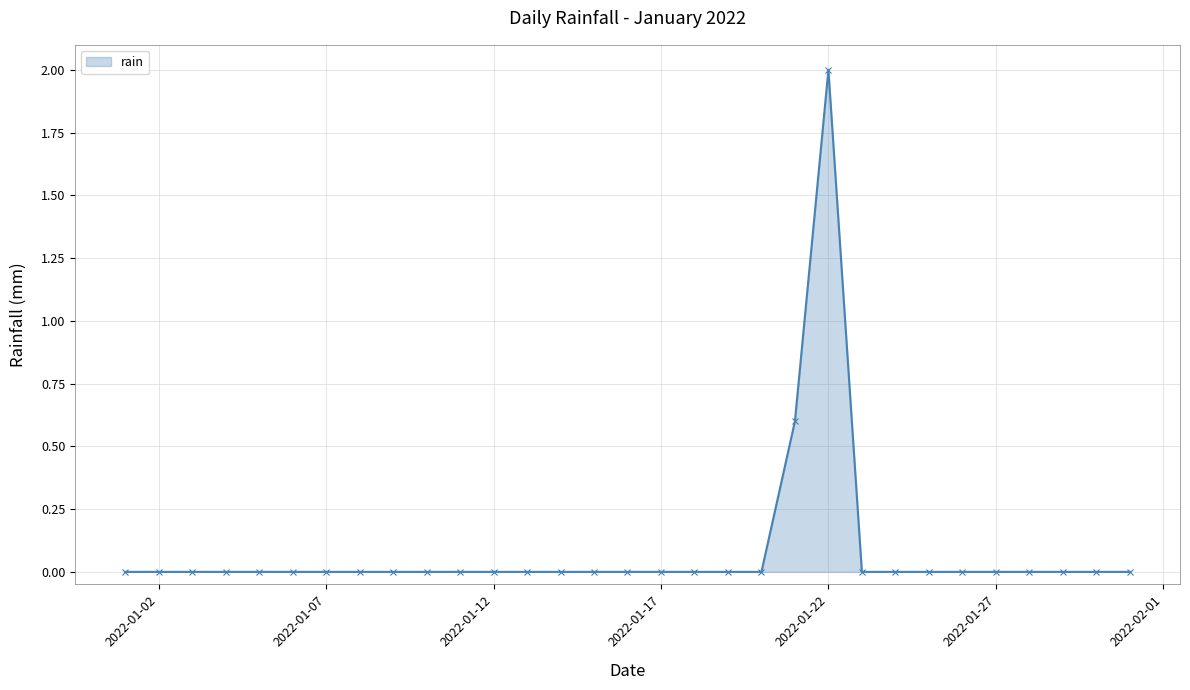

What is the maximum value shown in the chart?

2.0